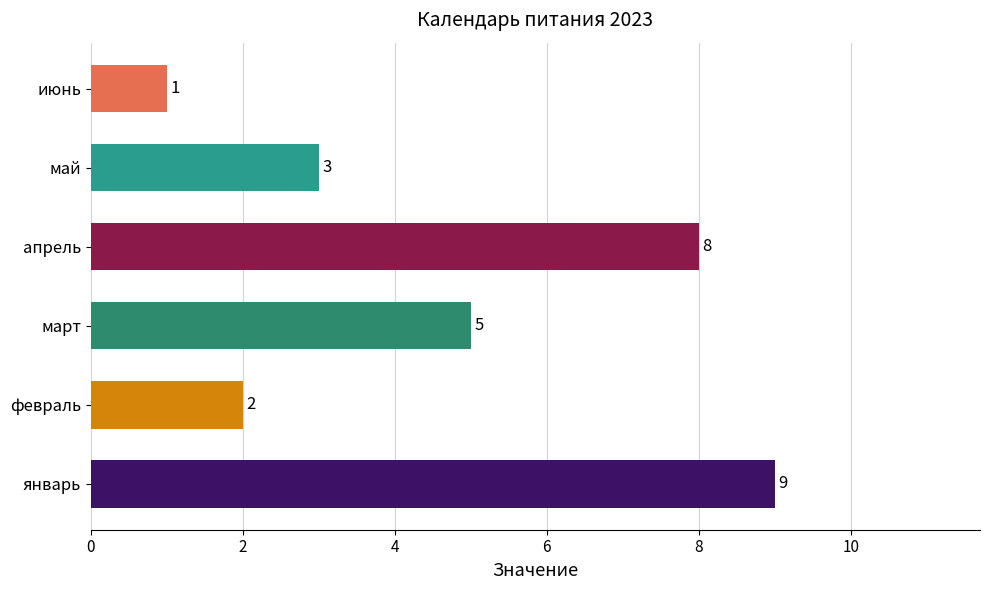

Where is the data nearest to the value 5?

март